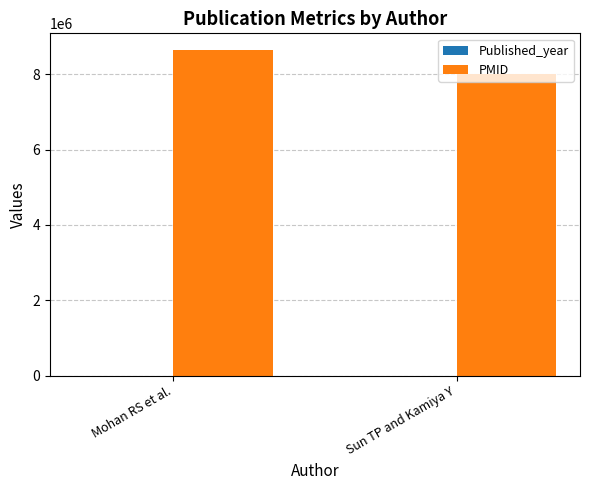

What is the average value of the PMID series?

8322942